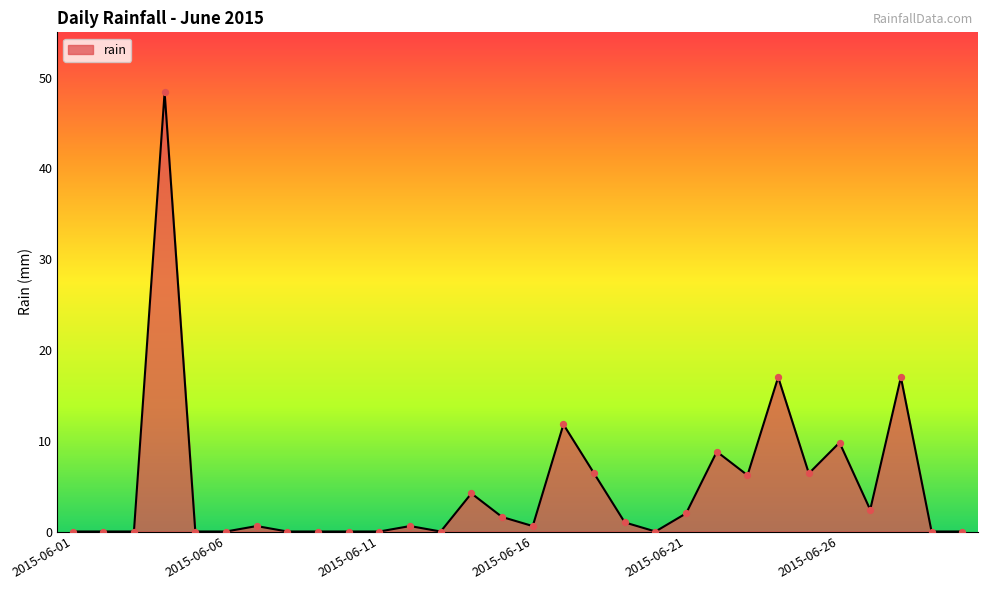

What is the greatest value displayed?

48.4